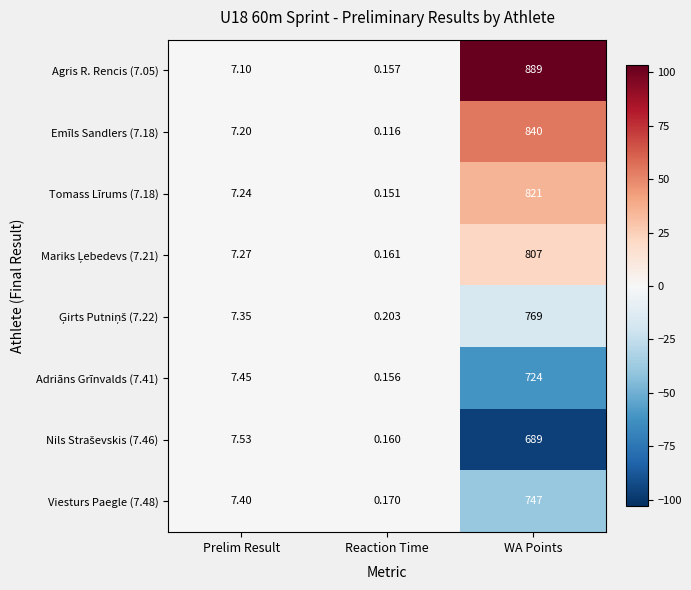

Where does the Agris R. Rencis (7.05) series first go above 7?

Prelim Result